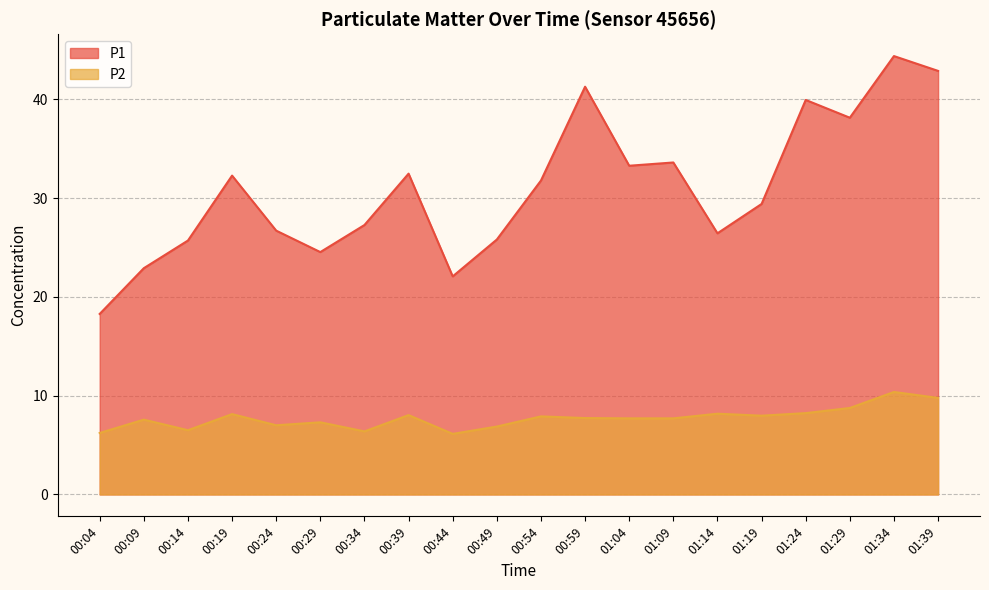

Rank the series by their maximum value, from lowest to highest.

P2, P1